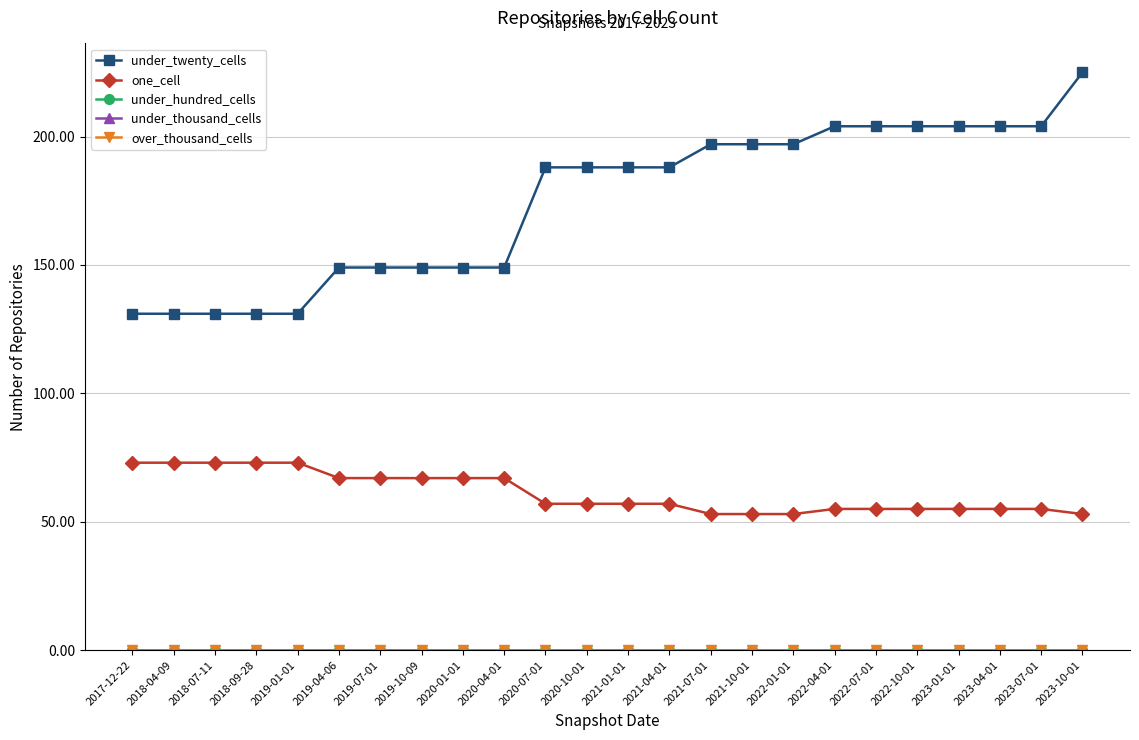

Does the chart have visible grid lines?

Yes